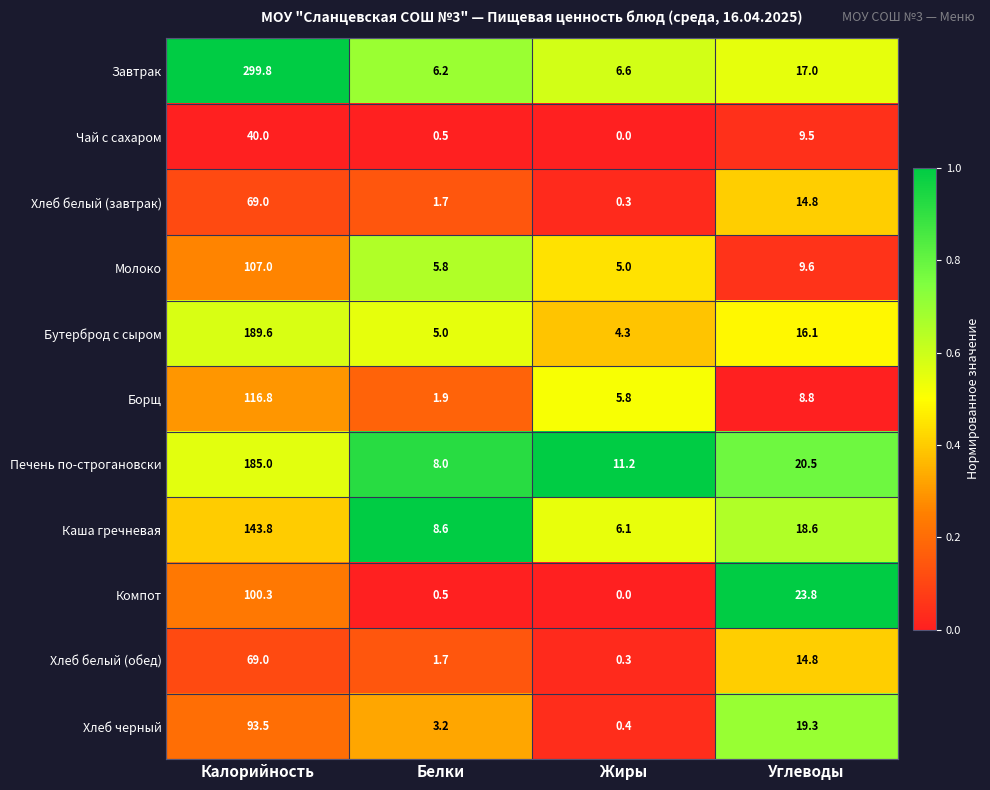

At which category does the chart reach its peak across all series?

Калорийность